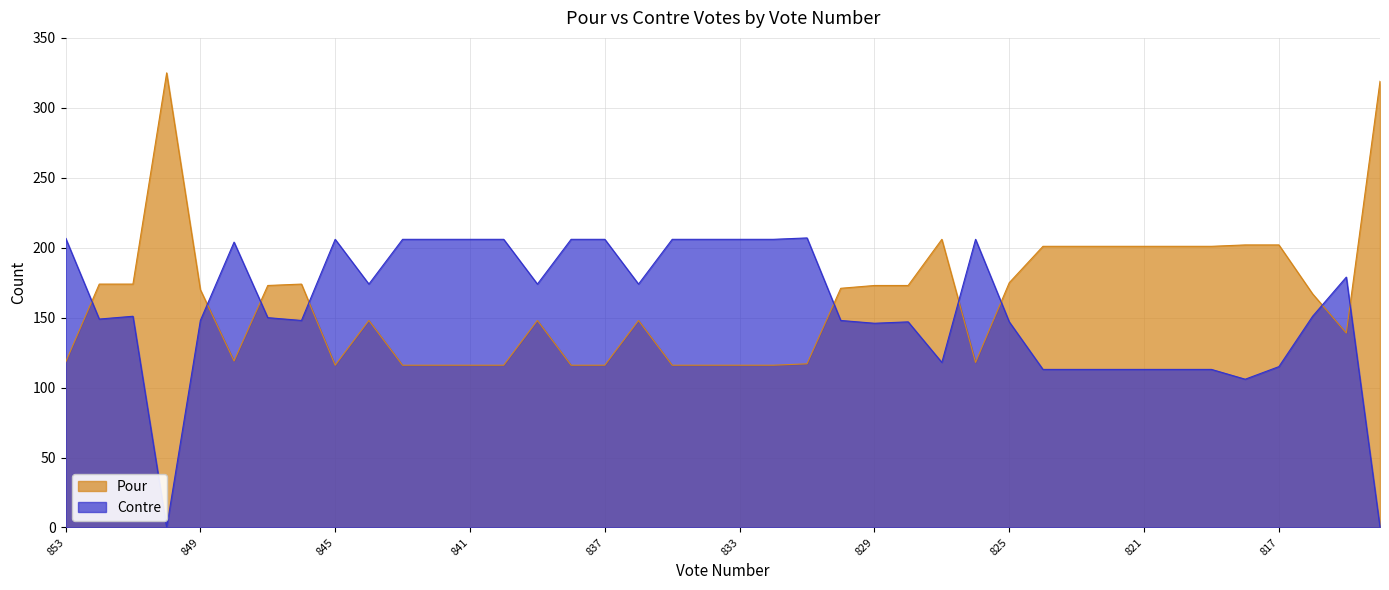

What is the spread (max minus min) of values at 835?

90